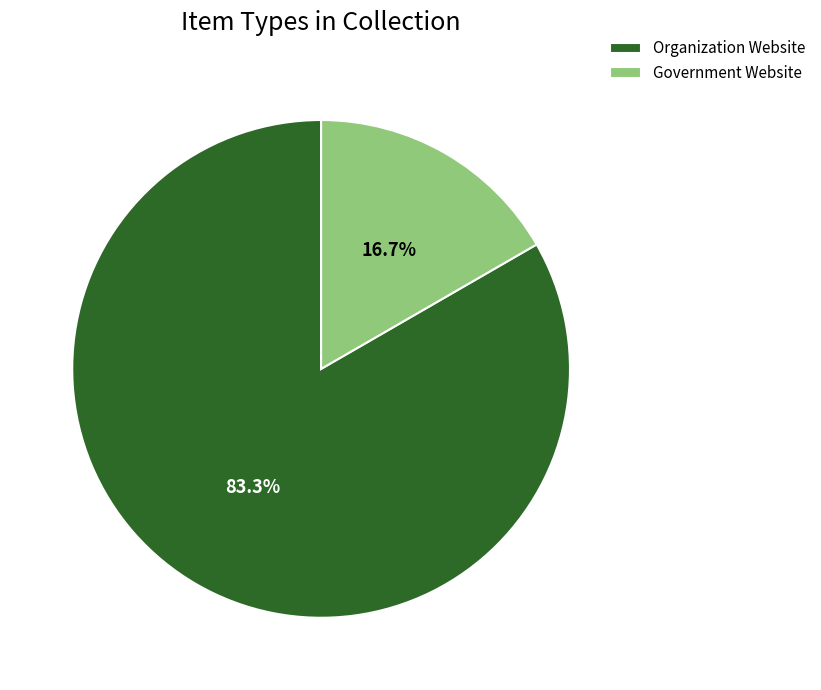

Rank the categories by value from lowest to highest.

Government Website, Organization Website